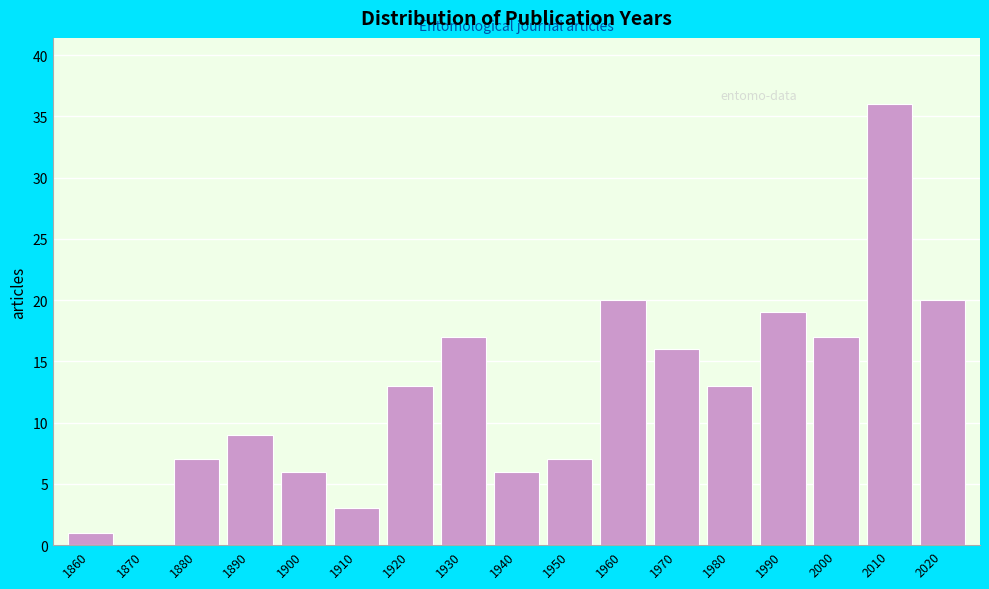

Reading left to right, transcribe all the data shown in this chart.

1860=1	1870=0	1880=7	1890=9	1900=6	1910=3	1920=13	1930=17	1940=6	1950=7	1960=20	1970=16	1980=13	1990=19	2000=17	2010=36	2020=20